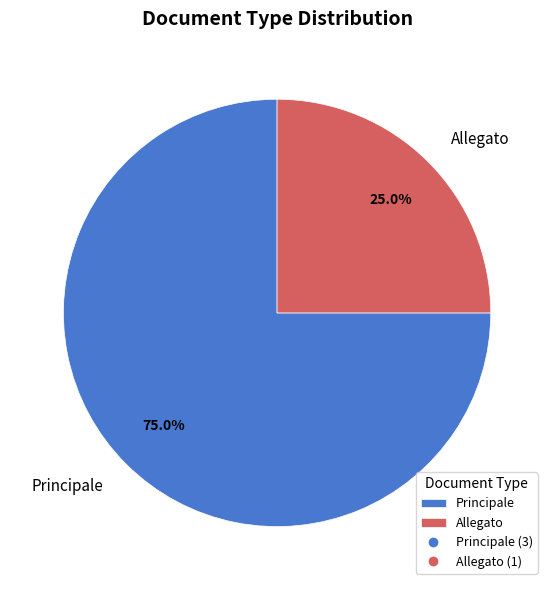

Does Allegato account for over 50% of the chart?

No